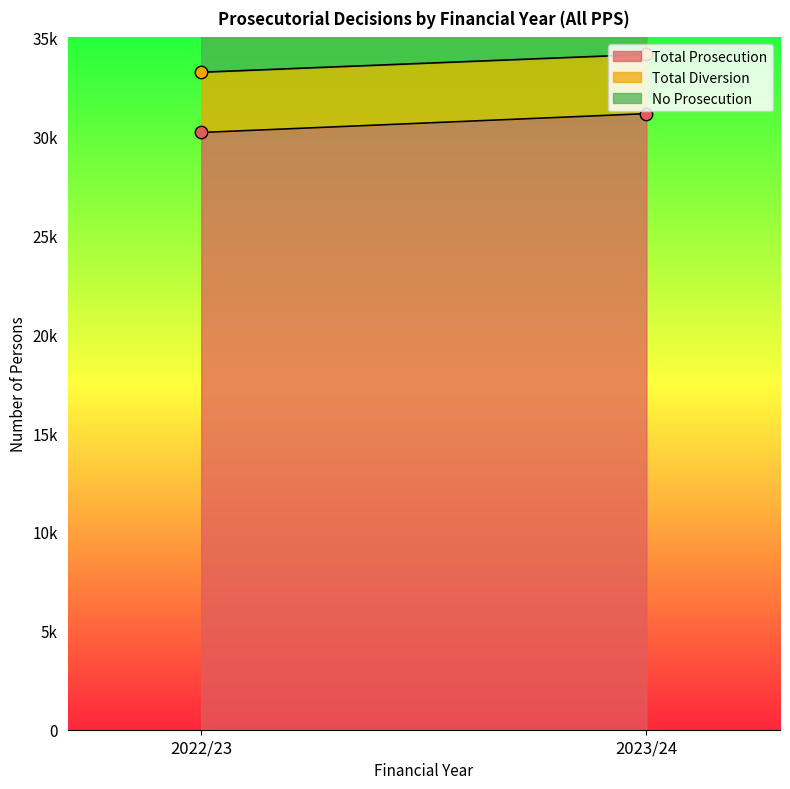

At which category is the sum across all series the highest?

2022/23